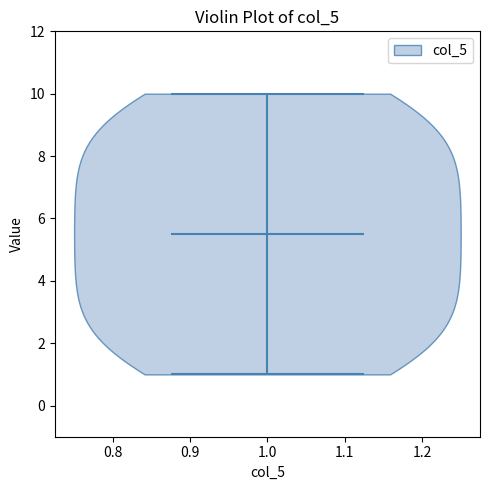

Where does the median line of the violin at x = 1.0 sit on the y-axis? The values are not printed on the chart, so give them approximately, as read against the axis.

5.6